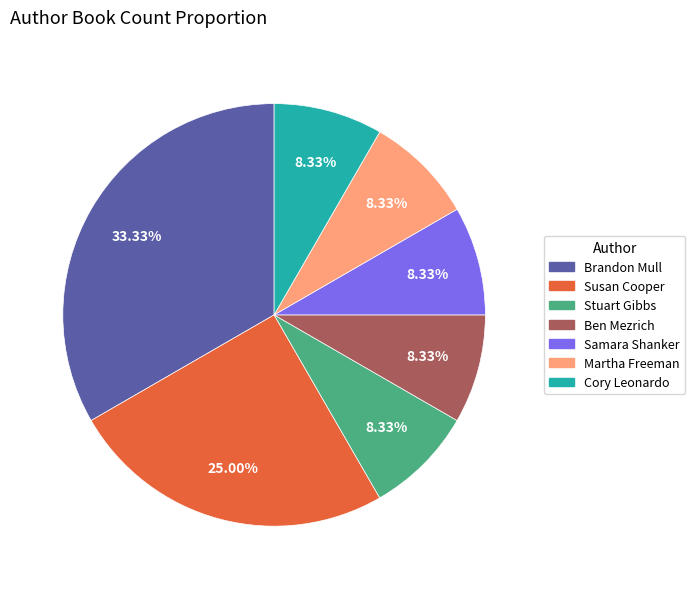

True or false: Susan Cooper accounts for 25% of the total.

True